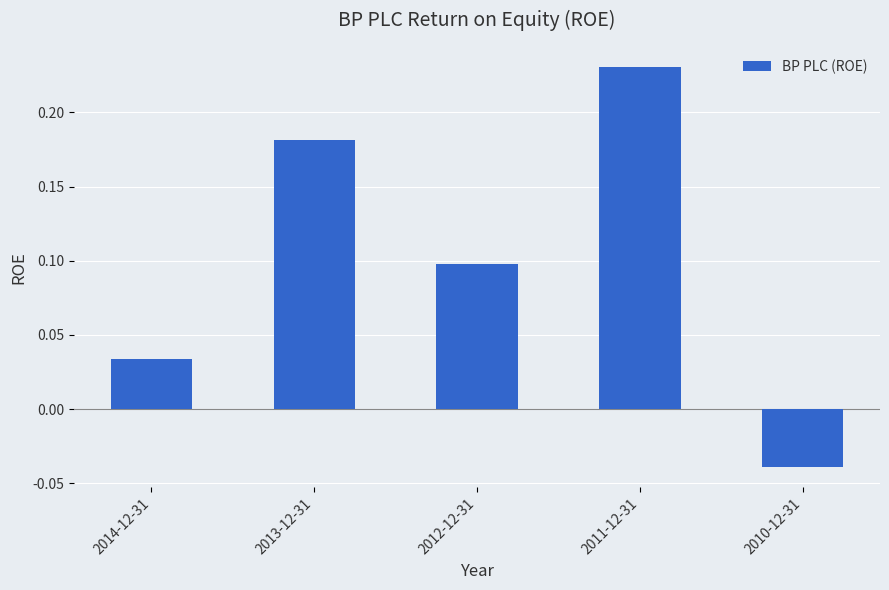

Count the number of categories in the chart.

5